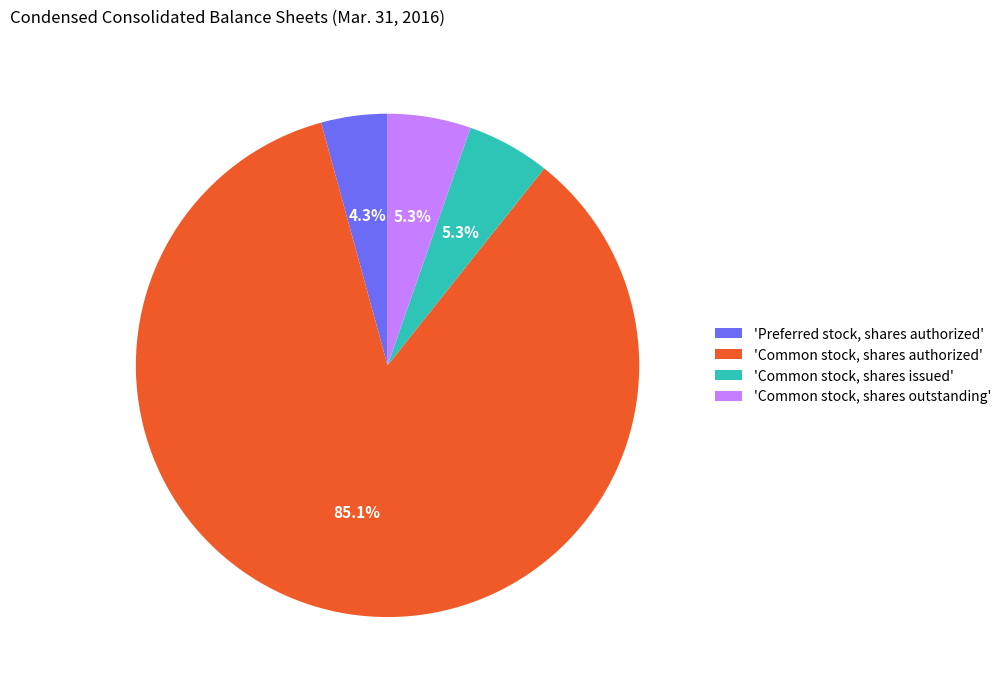

Which slice is the smallest?

'Preferred stock, shares authorized'